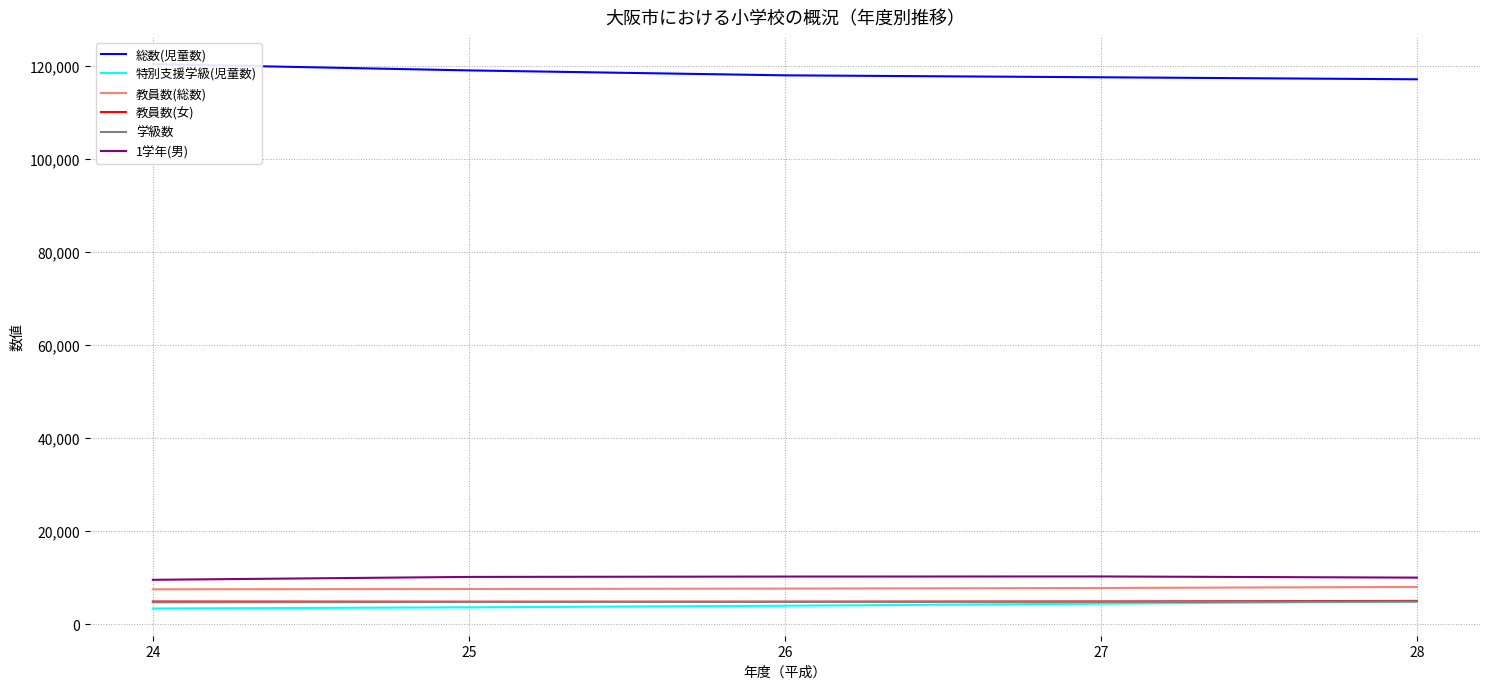

At which label does 教員数(総数) first exceed 7641?

27